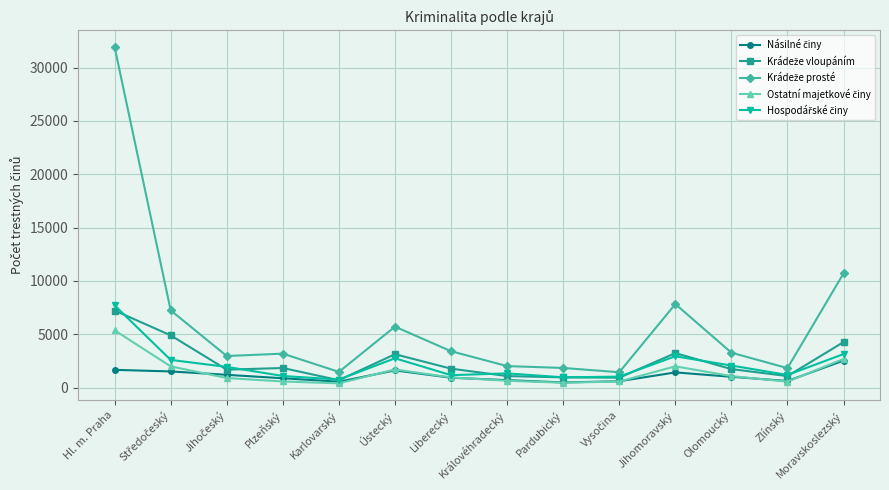

At which category is the sum across all series the highest?

Hl. m. Praha